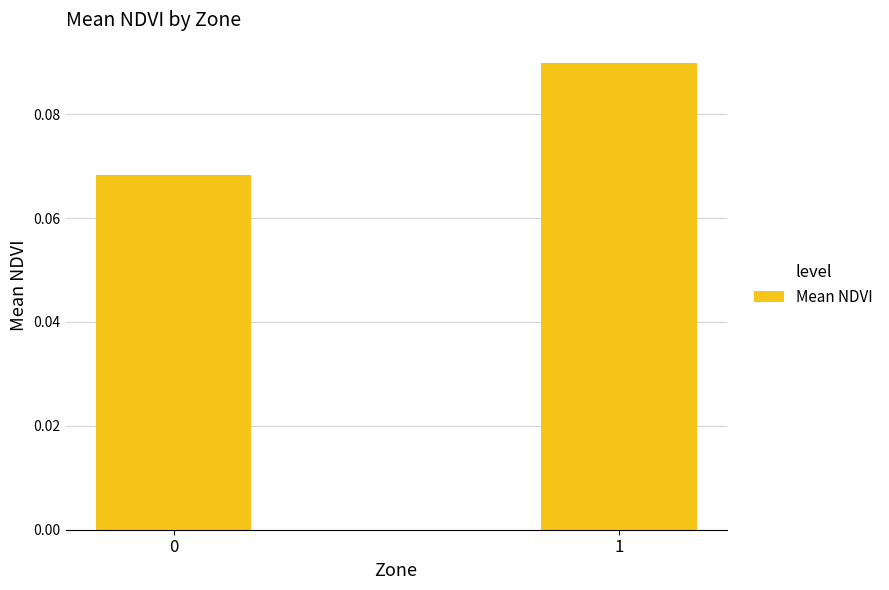

Is it true that the value at 0 is 0.0?

False